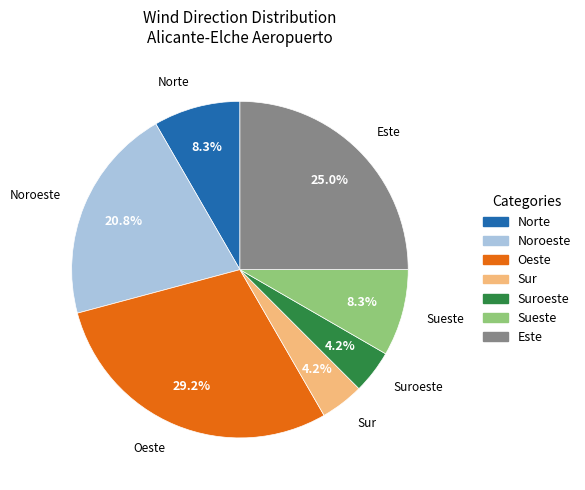

Is there any slice that represents more than half of the pie?

No